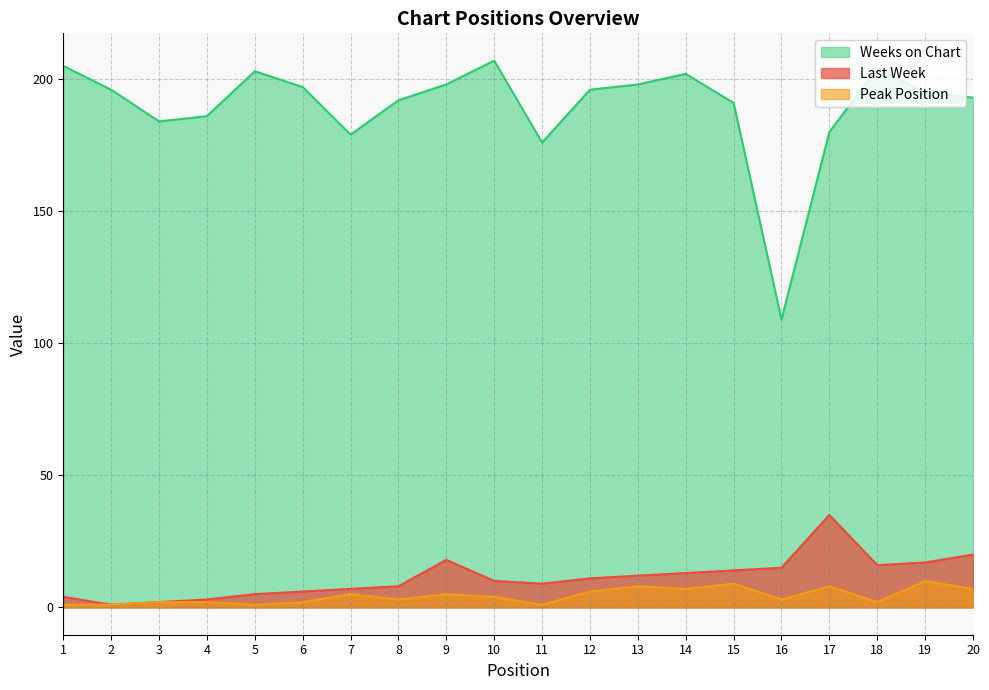

What are all the series names shown in the legend?

Weeks on Chart, Last Week, Peak Position